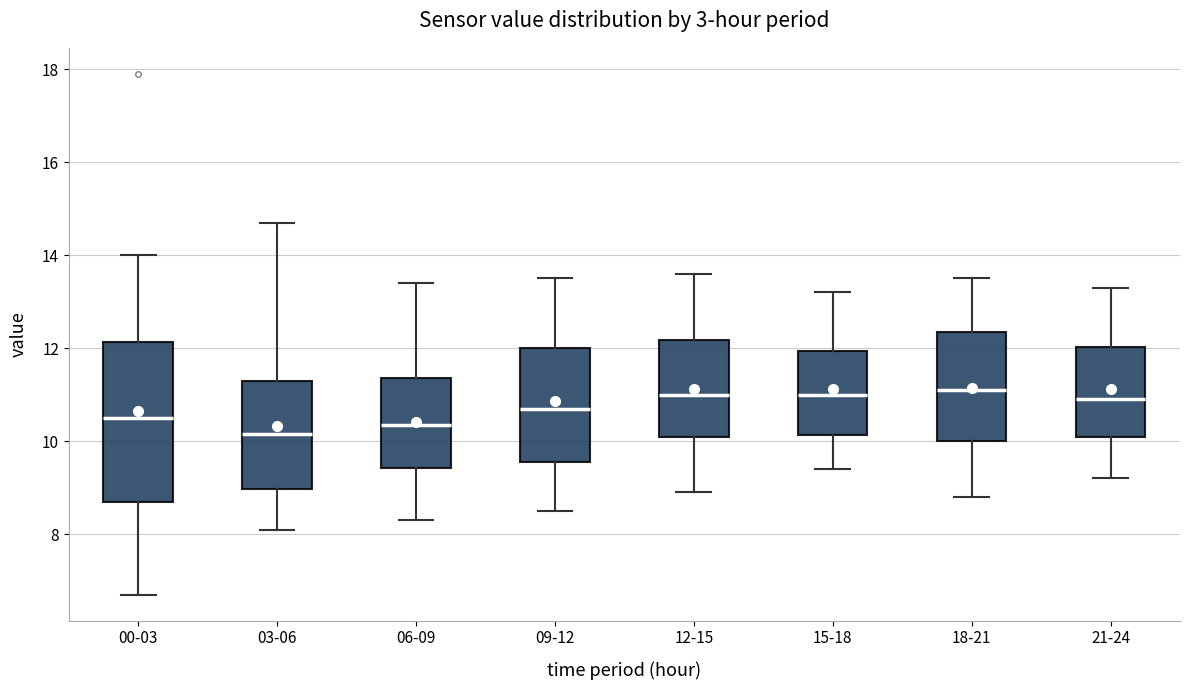

Which box's median line is the lowest?

03-06